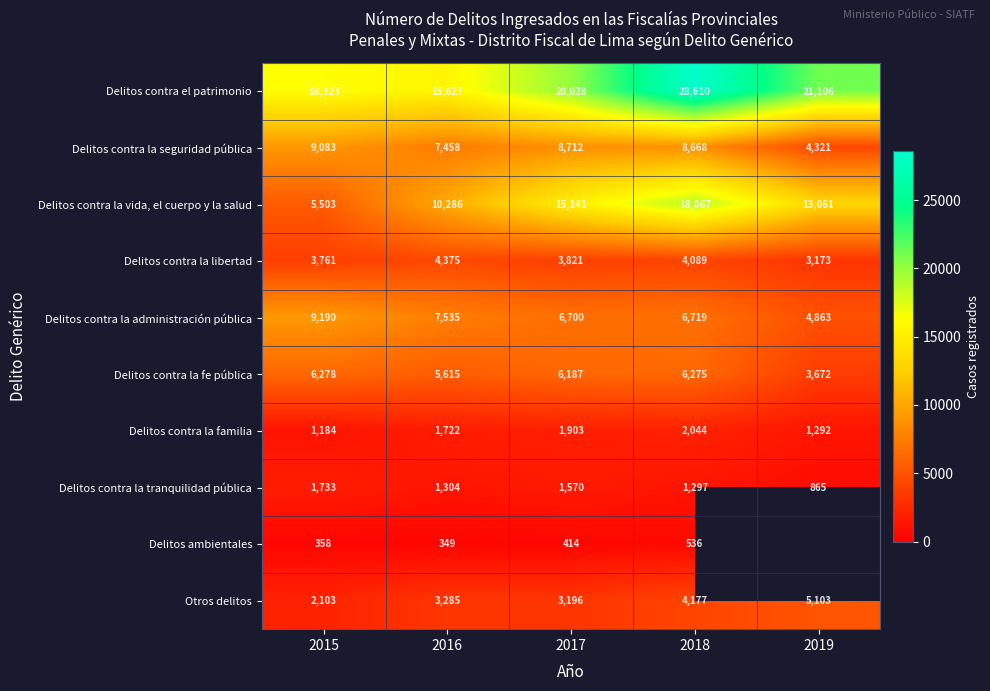

What is the maximum value shown in the chart?

28610.0